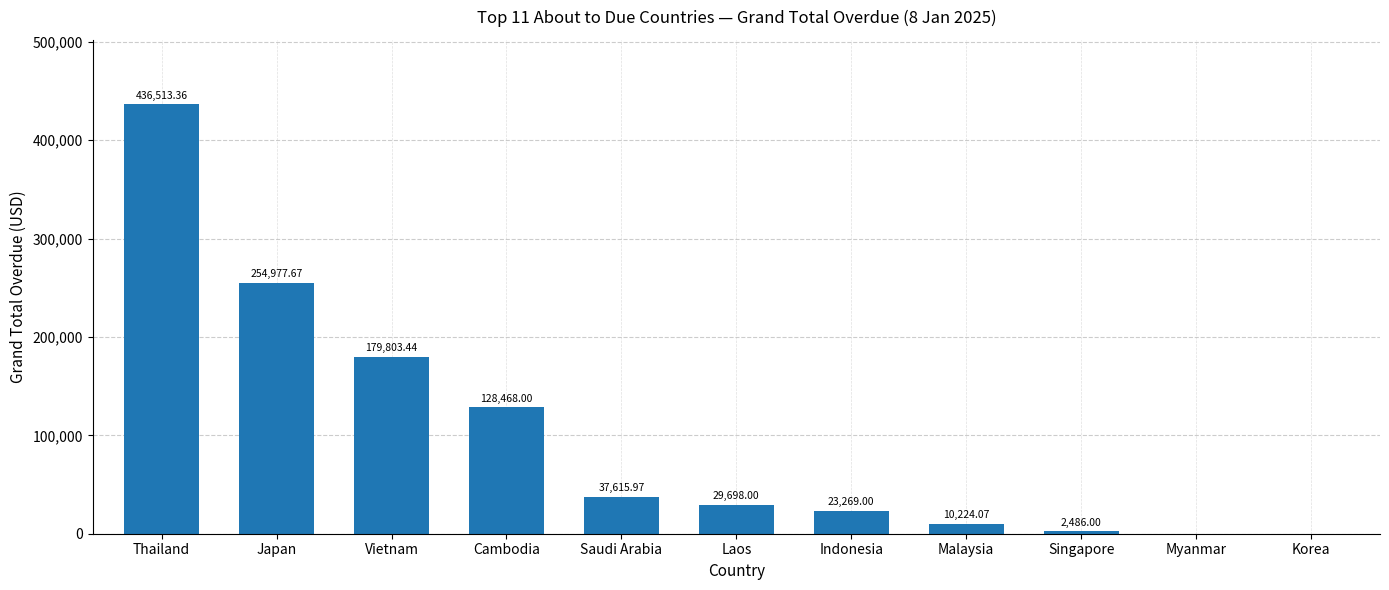

Does the chart contain stacked bars?

No